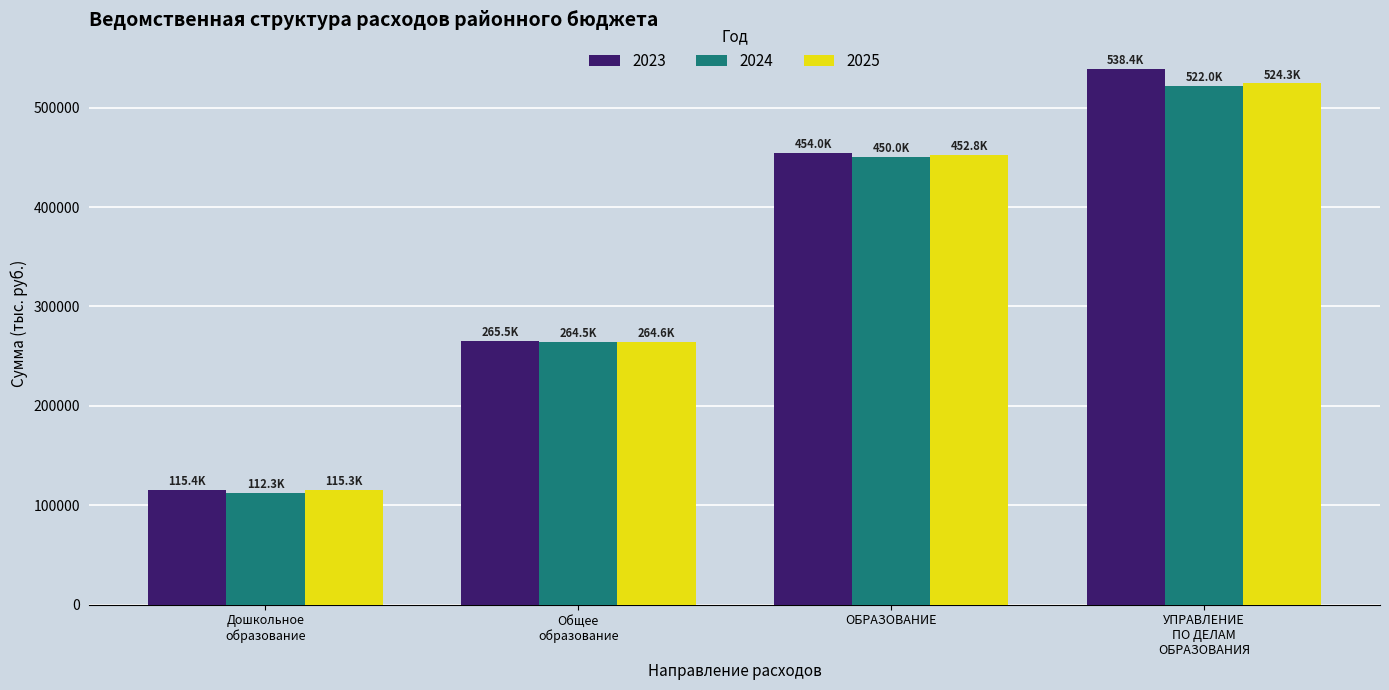

How many data points in 2025 are above 452773?

2